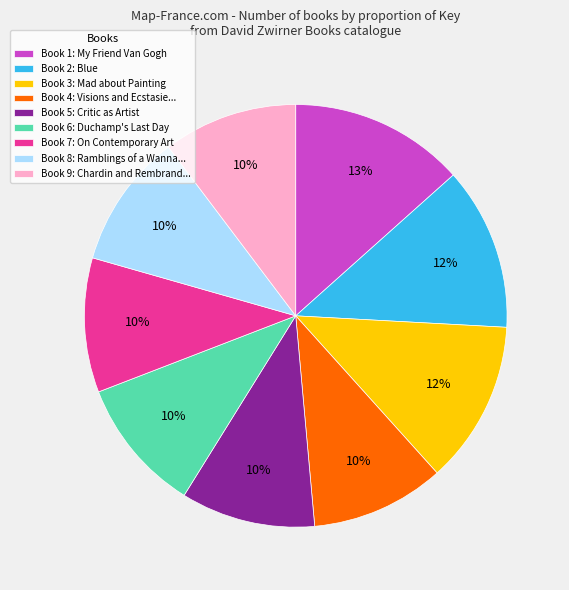

To the nearest percent, what is the average slice percentage?

11%